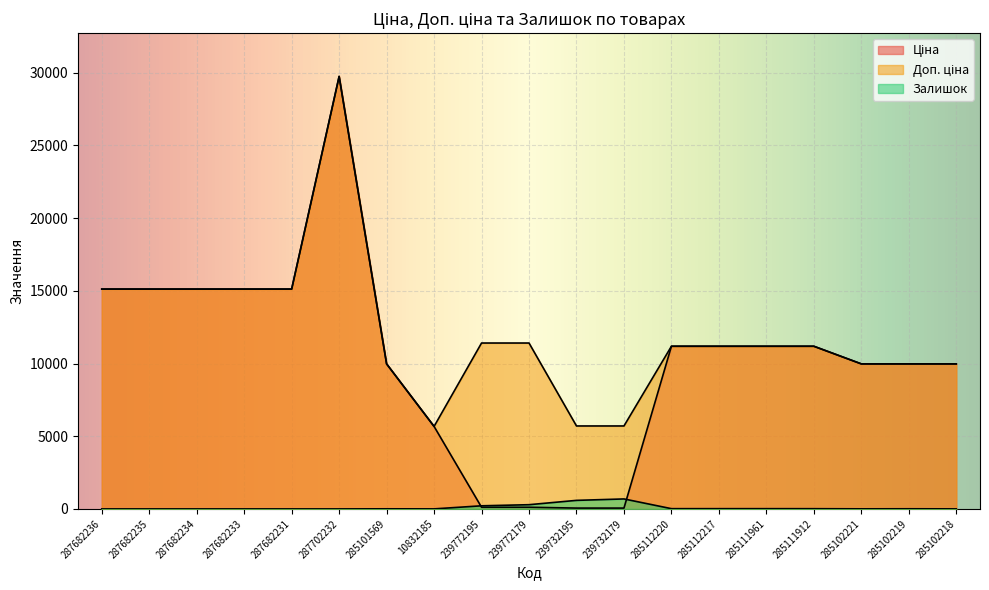

Reading right to left, transcribe all the data shown in this chart.

Ціна: 285102218=9975.0	285102219=9975.0	285102221=9975.0	285111912=11188.2	285111961=11188.2	285112217=11188.2	285112220=11188.2	239732179=57.0	239732195=57.0	239772179=114.1	239772195=114.1	10832185=5673.8	285101569=9975.0	287702232=29747.2	287682231=15120.0	287682233=15120.0	287682234=15120.0	287682235=15120.0	287682236=15120.0
Доп. ціна: 285102218=9975.0	285102219=9975.0	285102221=9975.0	285111912=11188.2	285111961=11188.2	285112217=11188.2	285112220=11188.2	239732179=5705.0	239732195=5705.0	239772179=11410.0	239772195=11410.0	10832185=5673.8	285101569=9975.0	287702232=29747.2	287682231=15120.0	287682233=15120.0	287682234=15120.0	287682235=15120.0	287682236=15120.0
Залишок: 285102218=3.0	285102219=9.0	285102221=5.0	285111912=15.0	285111961=17.0	285112217=17.0	285112220=17.0	239732179=686.0	239732195=588.0	239772179=290.0	239772195=214.0	10832185=2.0	285101569=7.0	287702232=0.0	287682231=0.0	287682233=0.0	287682234=0.0	287682235=0.0	287682236=0.0